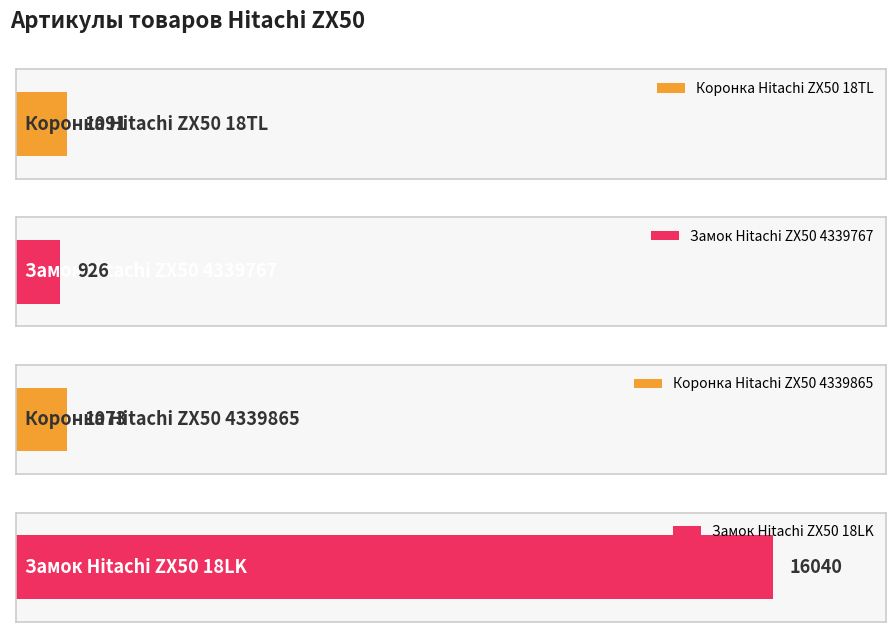

Which label corresponds to the smallest value in the chart?

Замок Hitachi ZX50 4339767